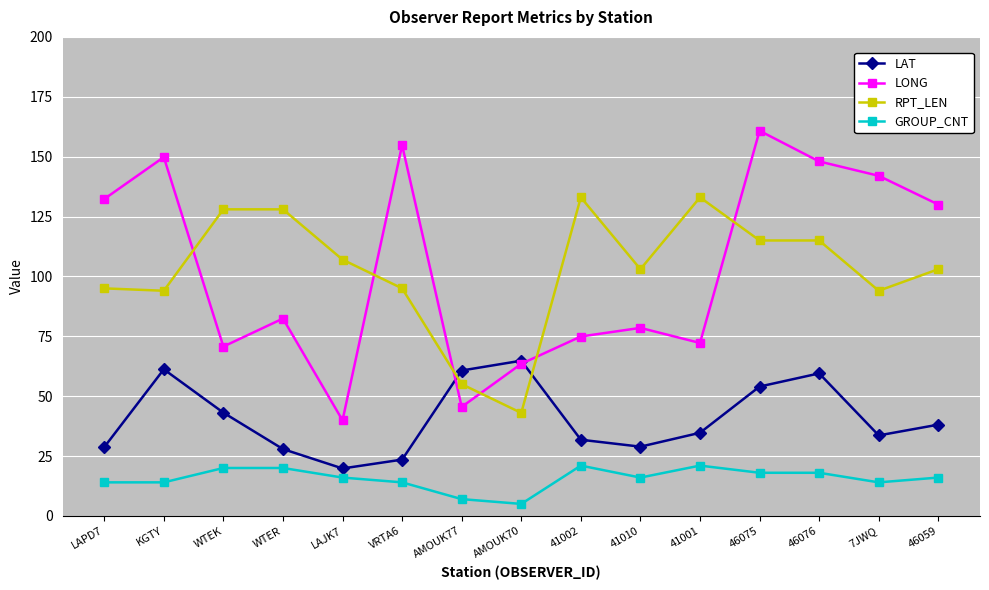

Between which two adjacent categories do LONG and LAT first intersect?

VRTA6 and AMOUK77